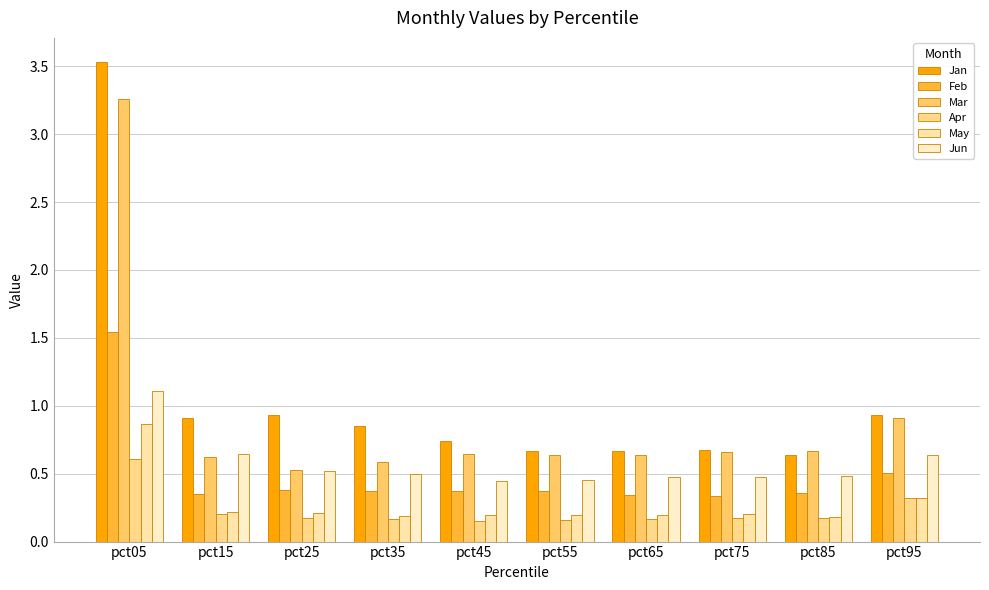

Reading left to right, transcribe all the data shown in this chart.

Jan: pct05=3.5	pct15=0.9	pct25=0.9	pct35=0.8	pct45=0.7	pct55=0.7	pct65=0.7	pct75=0.7	pct85=0.6	pct95=0.9
Feb: pct05=1.5	pct15=0.3	pct25=0.4	pct35=0.4	pct45=0.4	pct55=0.4	pct65=0.3	pct75=0.3	pct85=0.4	pct95=0.5
Mar: pct05=3.3	pct15=0.6	pct25=0.5	pct35=0.6	pct45=0.6	pct55=0.6	pct65=0.6	pct75=0.7	pct85=0.7	pct95=0.9
Apr: pct05=0.6	pct15=0.2	pct25=0.2	pct35=0.2	pct45=0.2	pct55=0.2	pct65=0.2	pct75=0.2	pct85=0.2	pct95=0.3
May: pct05=0.9	pct15=0.2	pct25=0.2	pct35=0.2	pct45=0.2	pct55=0.2	pct65=0.2	pct75=0.2	pct85=0.2	pct95=0.3
Jun: pct05=1.1	pct15=0.6	pct25=0.5	pct35=0.5	pct45=0.4	pct55=0.5	pct65=0.5	pct75=0.5	pct85=0.5	pct95=0.6